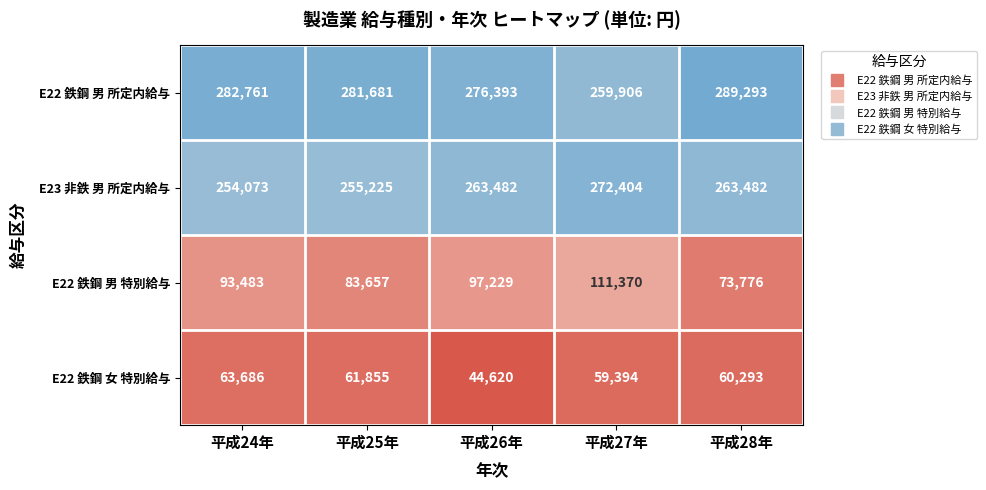

Read the E22 鉄鋼 男 所定内給与 value at 平成25年.

281681